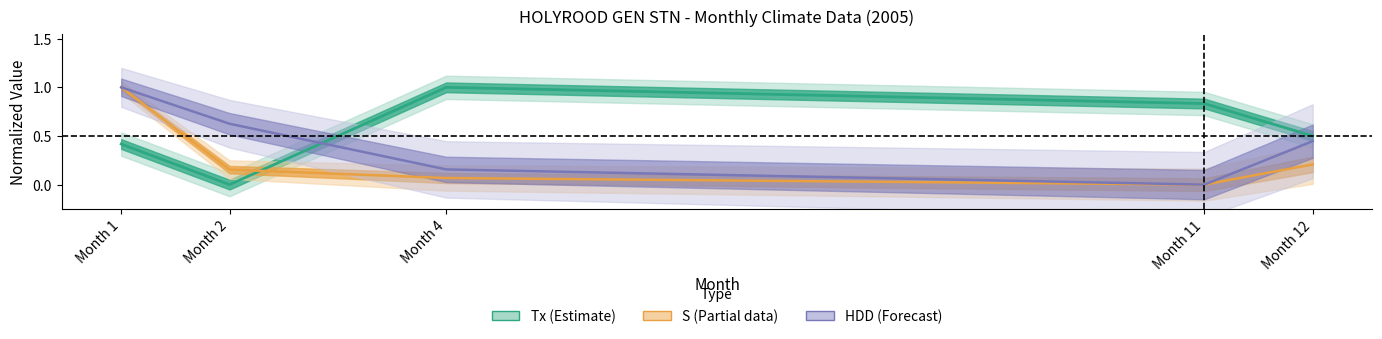

Where is the first local minimum for S?

Month 11